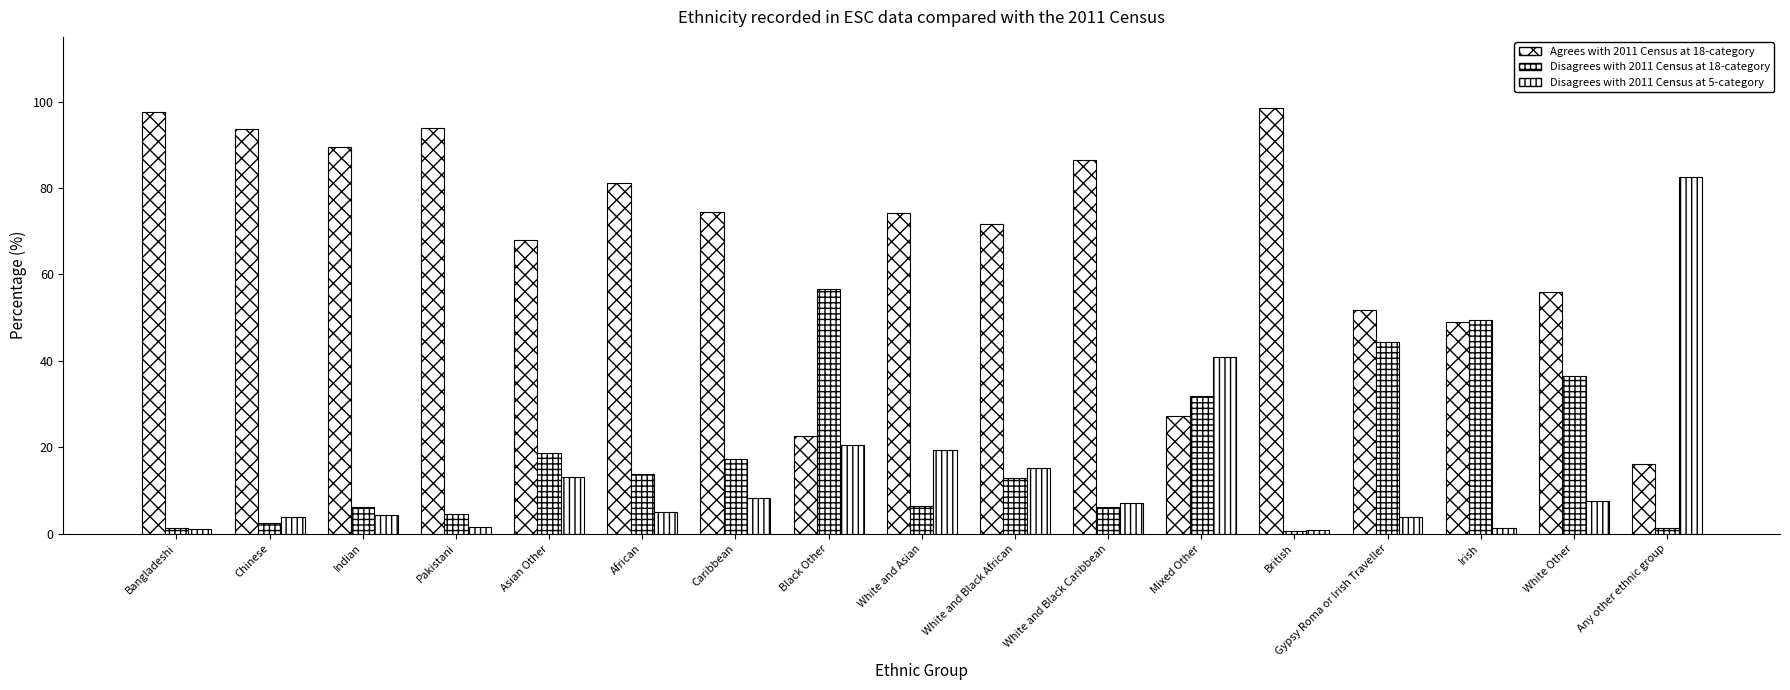

What is the lowest value of the Disagrees with 2011 Census at 5-category series?

0.8